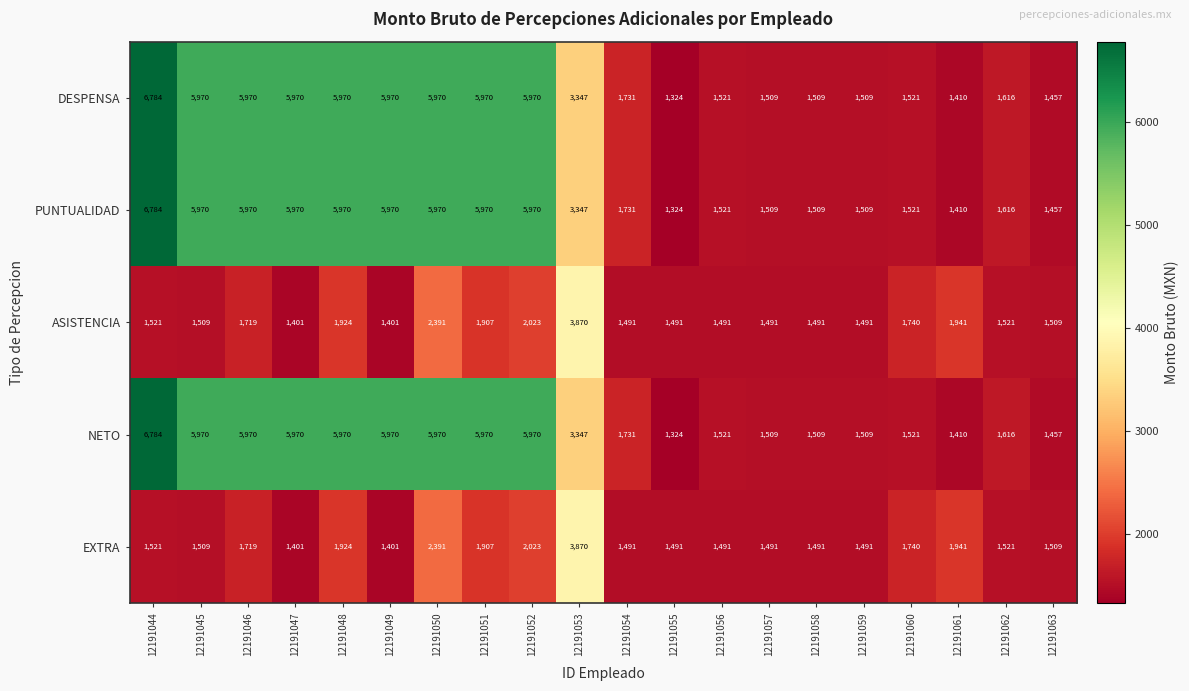

Is the value of ASISTENCIA at 12191060 greater than the value of EXTRA at 12191056?

Yes